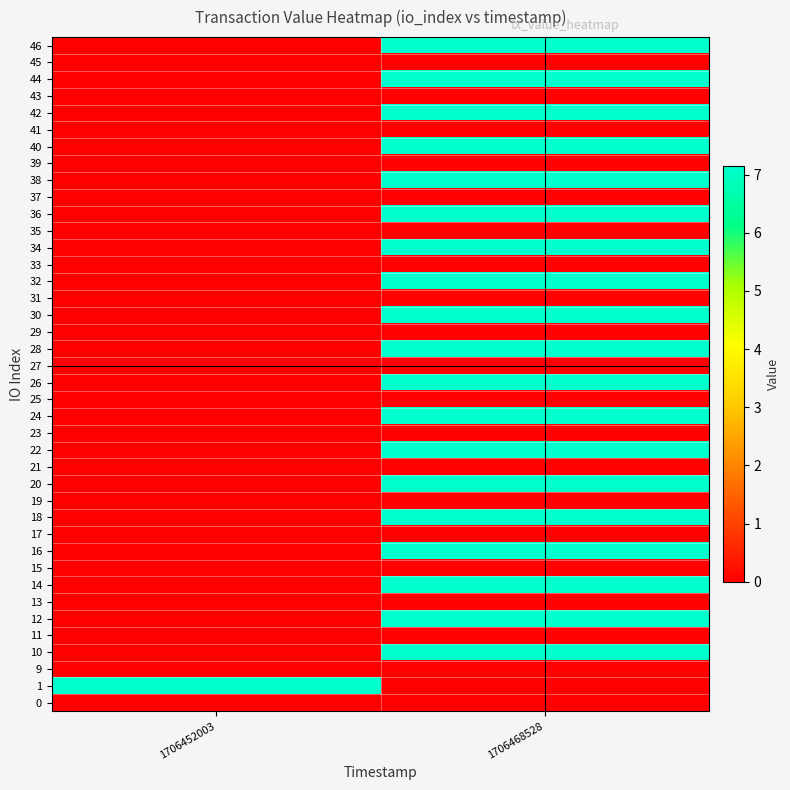

Reading left to right, extract all data points from this chart.

0: 1706452003=0.0	1706468528=0.0
1: 1706452003=7.1	1706468528=0.0
9: 1706452003=0.0	1706468528=0.0
10: 1706452003=0.0	1706468528=7.1
11: 1706452003=0.0	1706468528=0.0
12: 1706452003=0.0	1706468528=7.1
13: 1706452003=0.0	1706468528=0.0
14: 1706452003=0.0	1706468528=7.1
15: 1706452003=0.0	1706468528=0.0
16: 1706452003=0.0	1706468528=7.1
17: 1706452003=0.0	1706468528=0.0
18: 1706452003=0.0	1706468528=7.1
19: 1706452003=0.0	1706468528=0.0
20: 1706452003=0.0	1706468528=7.1
21: 1706452003=0.0	1706468528=0.0
22: 1706452003=0.0	1706468528=7.1
23: 1706452003=0.0	1706468528=0.0
24: 1706452003=0.0	1706468528=7.1
25: 1706452003=0.0	1706468528=0.0
26: 1706452003=0.0	1706468528=7.1
27: 1706452003=0.0	1706468528=0.0
28: 1706452003=0.0	1706468528=7.1
29: 1706452003=0.0	1706468528=0.0
30: 1706452003=0.0	1706468528=7.1
31: 1706452003=0.0	1706468528=0.0
32: 1706452003=0.0	1706468528=7.1
33: 1706452003=0.0	1706468528=0.0
34: 1706452003=0.0	1706468528=7.1
35: 1706452003=0.0	1706468528=0.0
36: 1706452003=0.0	1706468528=7.1
37: 1706452003=0.0	1706468528=0.0
38: 1706452003=0.0	1706468528=7.1
39: 1706452003=0.0	1706468528=0.0
40: 1706452003=0.0	1706468528=7.1
41: 1706452003=0.0	1706468528=0.0
42: 1706452003=0.0	1706468528=7.1
43: 1706452003=0.0	1706468528=0.0
44: 1706452003=0.0	1706468528=7.1
45: 1706452003=0.0	1706468528=0.0
46: 1706452003=0.0	1706468528=7.1